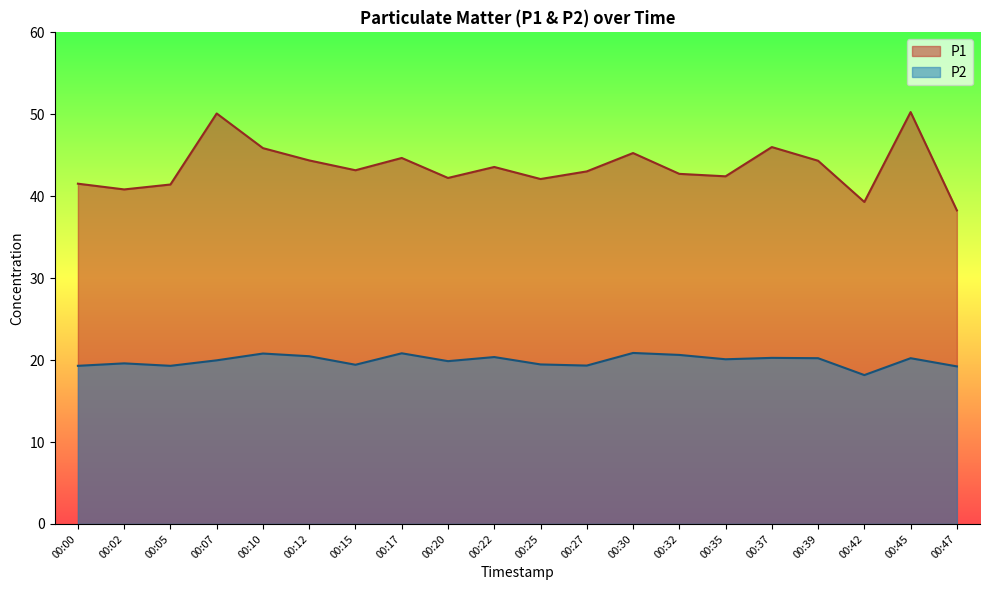

Which series has the largest total across all categories?

P1